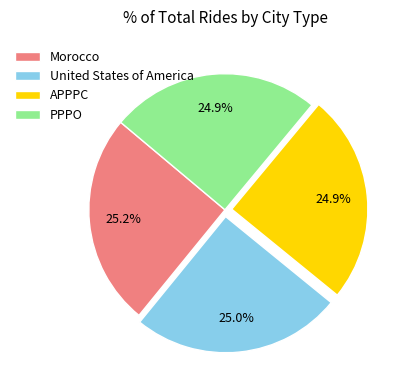

To the nearest percent, what percentage of the pie is United States of America?

25%